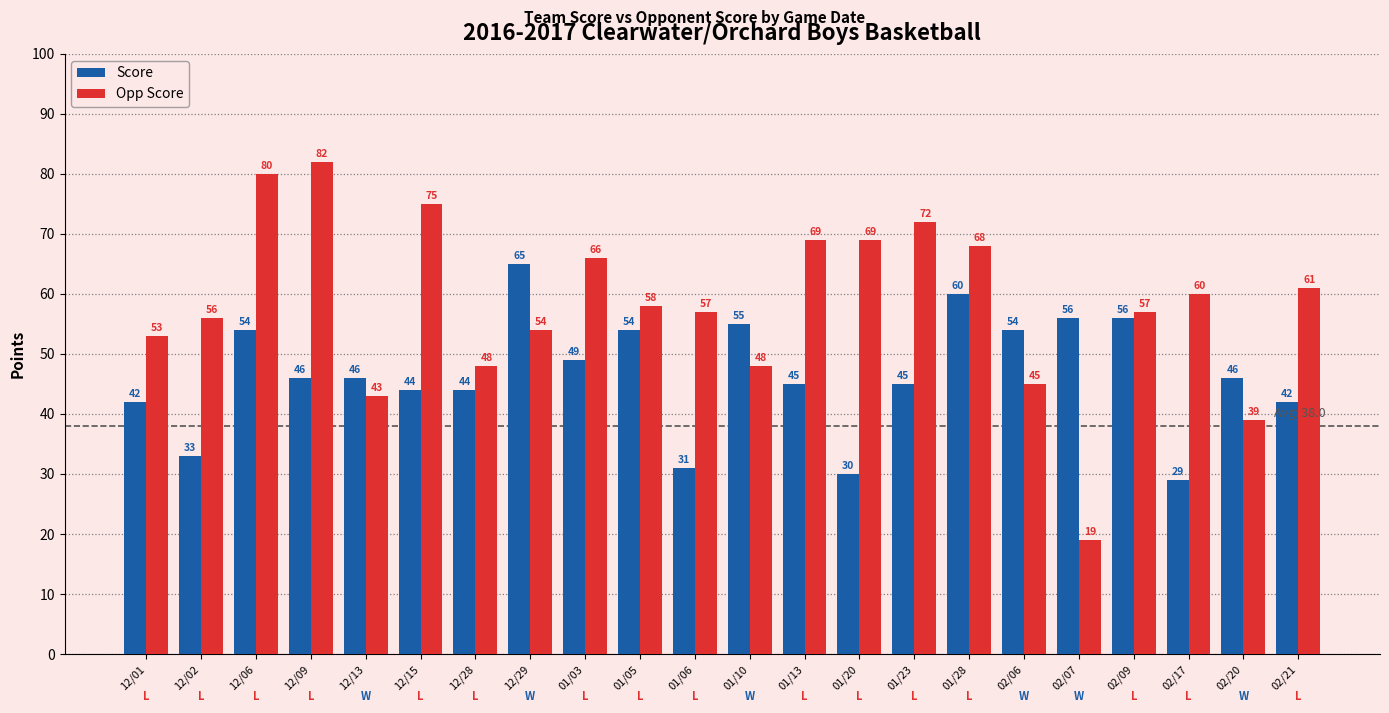

Reading left to right, list all the values displayed in this chart.

Score: 12/01=42	12/02=33	12/06=54	12/09=46	12/13=46	12/15=44	12/28=44	12/29=65	01/03=49	01/05=54	01/06=31	01/10=55	01/13=45	01/20=30	01/23=45	01/28=60	02/06=54	02/07=56	02/09=56	02/17=29	02/20=46	02/21=42
Opp Score: 12/01=53	12/02=56	12/06=80	12/09=82	12/13=43	12/15=75	12/28=48	12/29=54	01/03=66	01/05=58	01/06=57	01/10=48	01/13=69	01/20=69	01/23=72	01/28=68	02/06=45	02/07=19	02/09=57	02/17=60	02/20=39	02/21=61